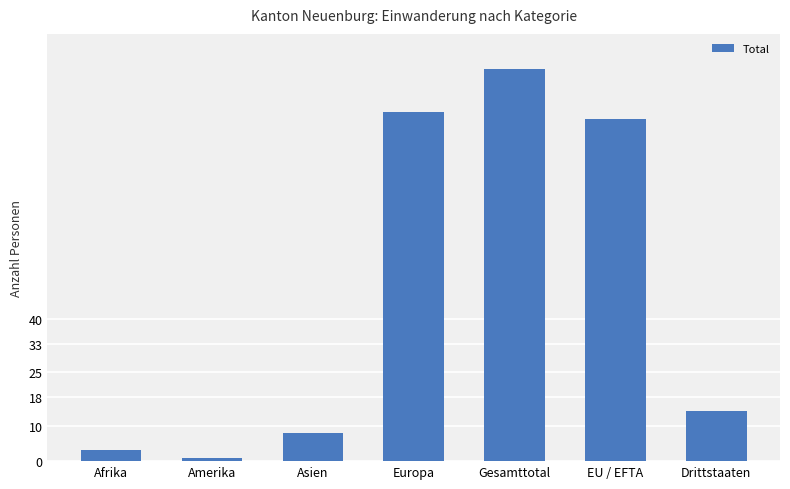

What is the greatest value displayed?

110